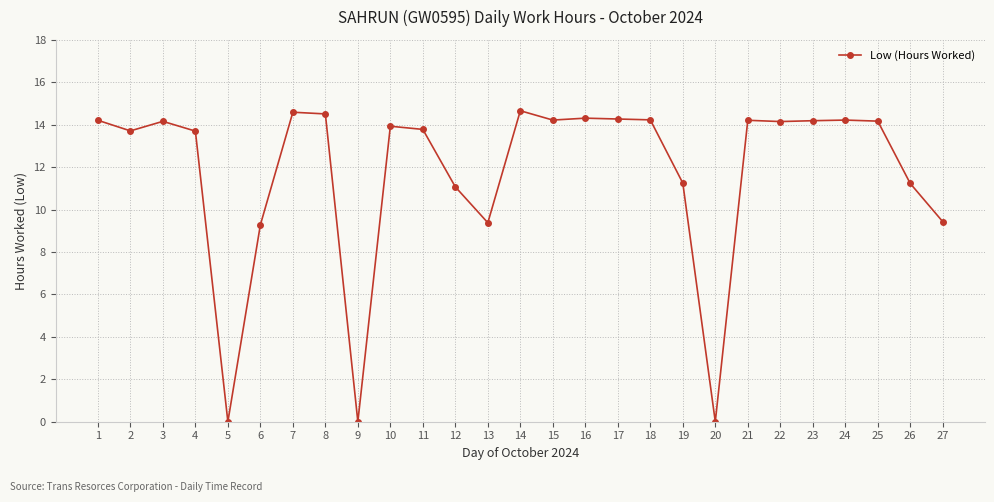

Which has a higher value, 21 or 5?

21